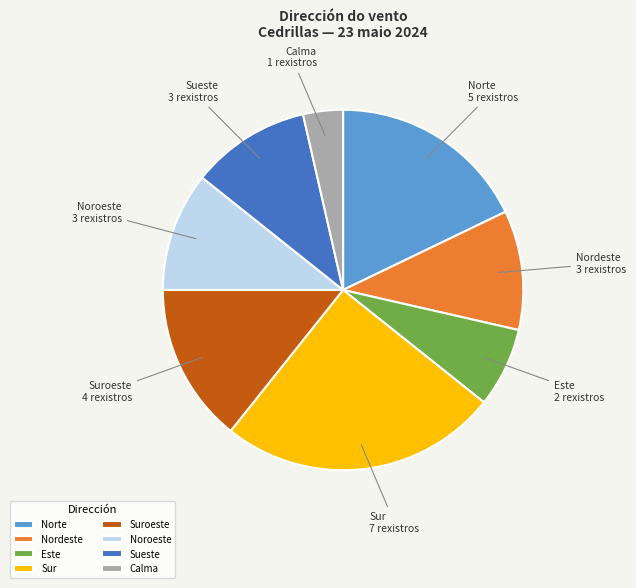

What is the largest slice in the pie chart?

Sur